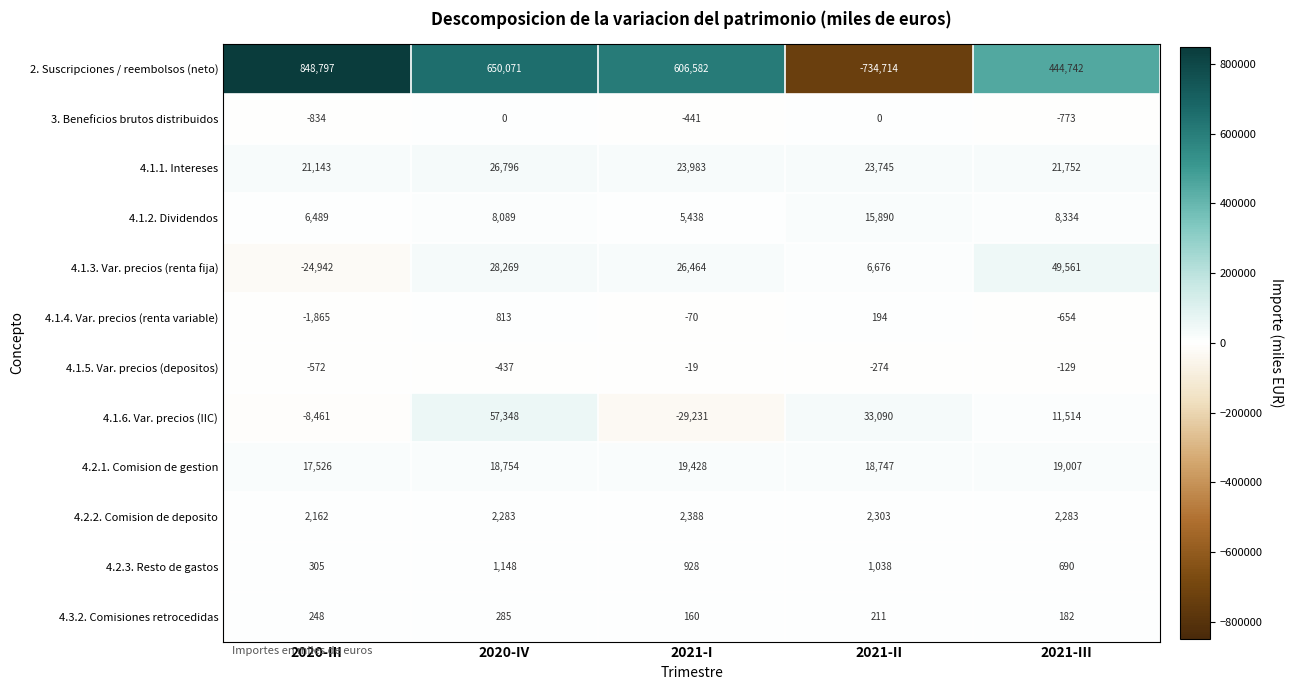

What is the total value across all series at 2020-III?

859996